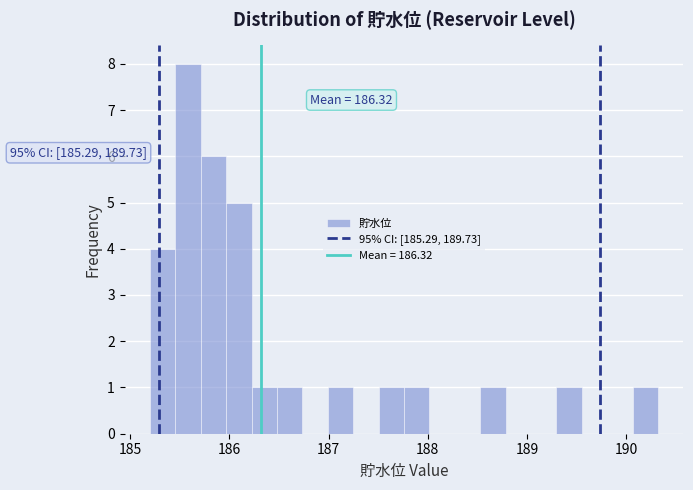

Around what value on the x-axis is the tallest bar? Give the approximate position of its centre, as read against the axis.

185.6